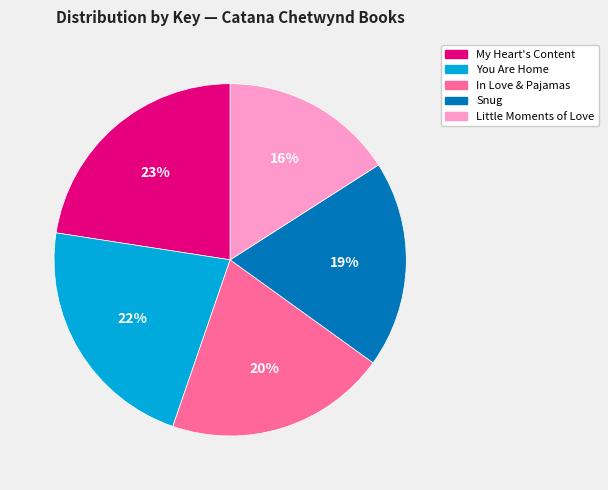

Which category has the smallest portion of the pie?

Little Moments of Love